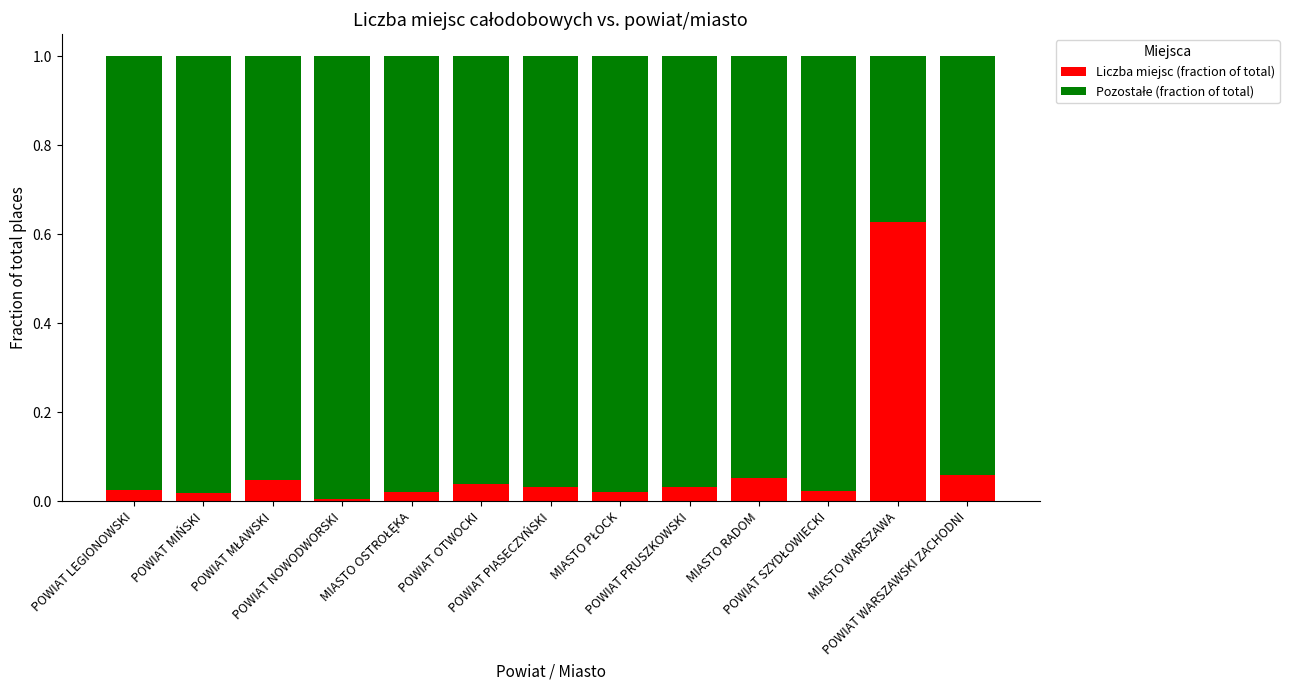

How many data points does each series have?

13